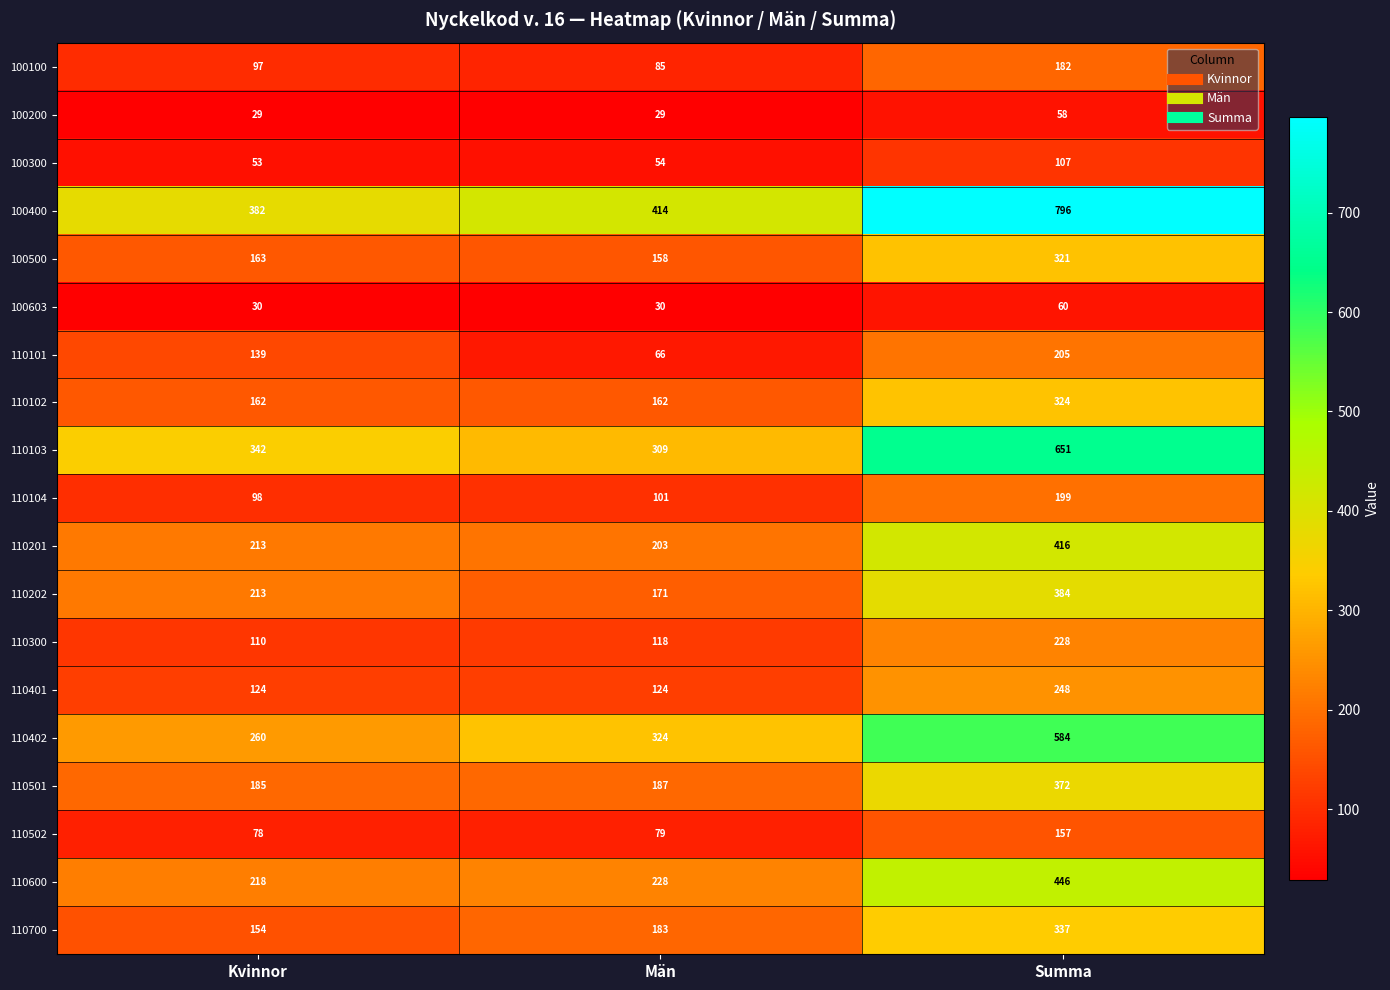

How many categories are shown in the chart?

3